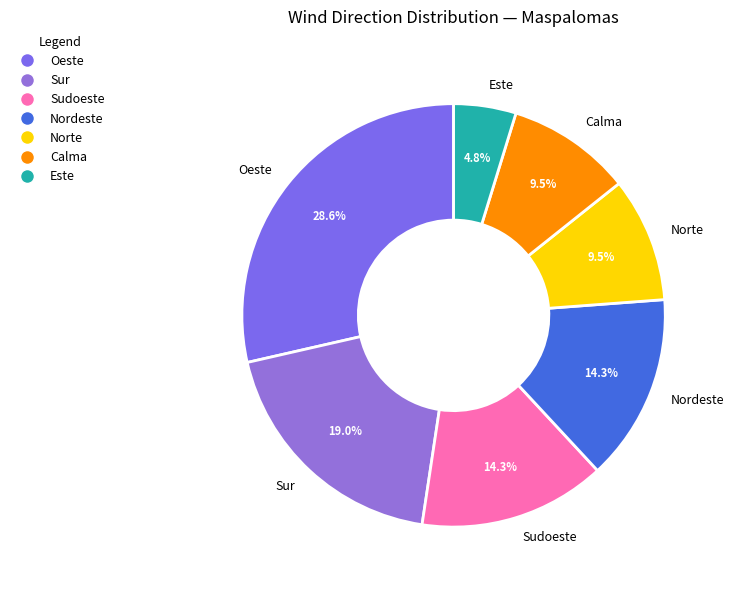

To the nearest percent, what is the combined percentage of Norte and Calma?

19%